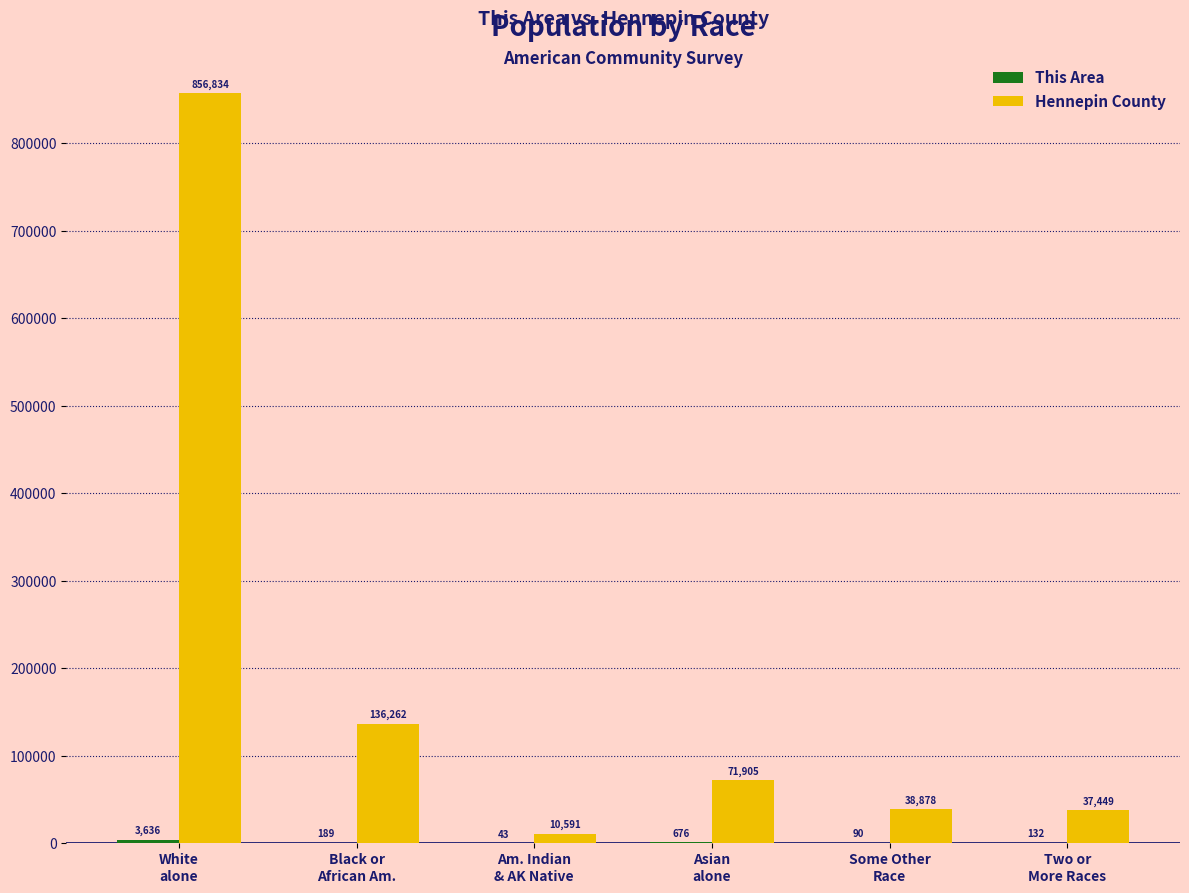

What is the maximum value for Hennepin County?

856834